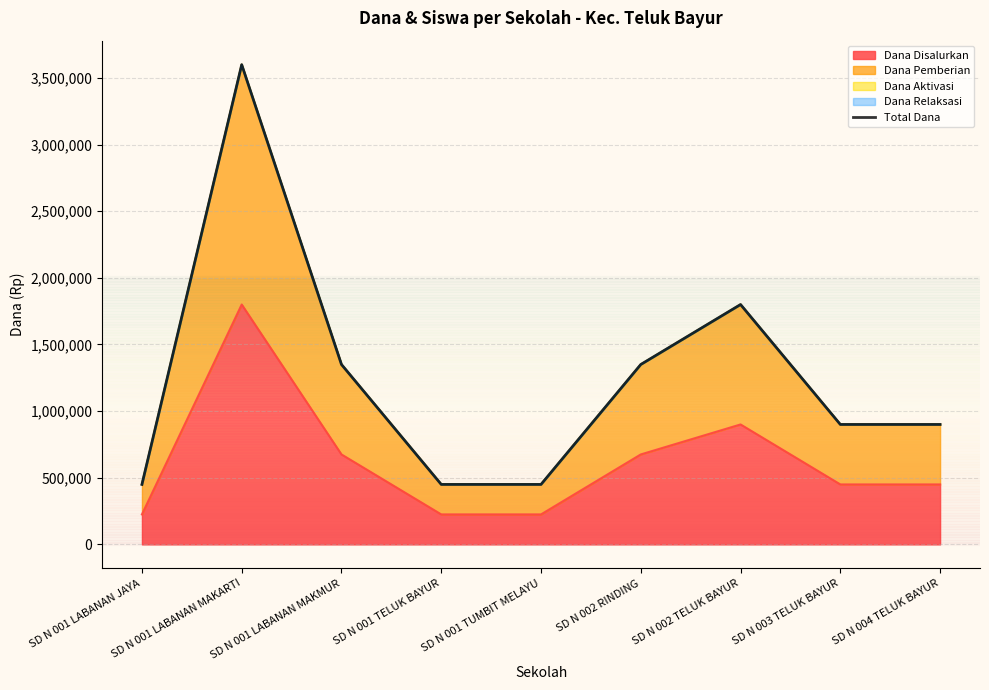

What is the greatest value displayed?

3600000